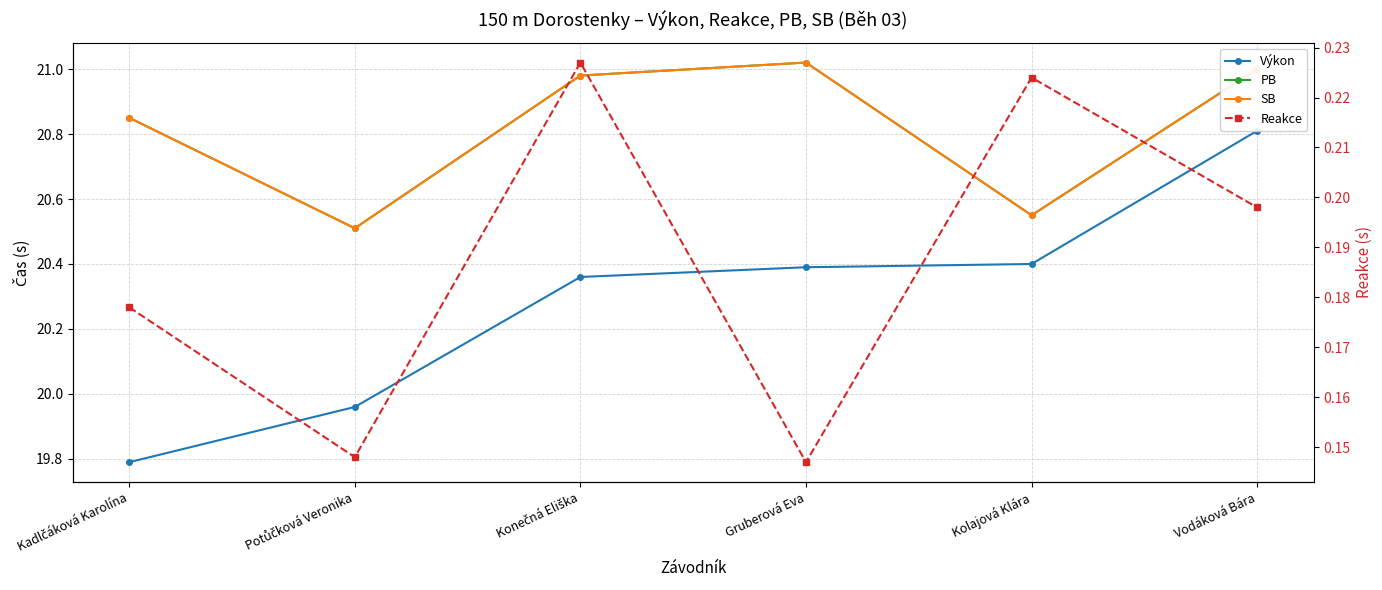

True or false: PB has more than 2 points higher than both neighbors.

False